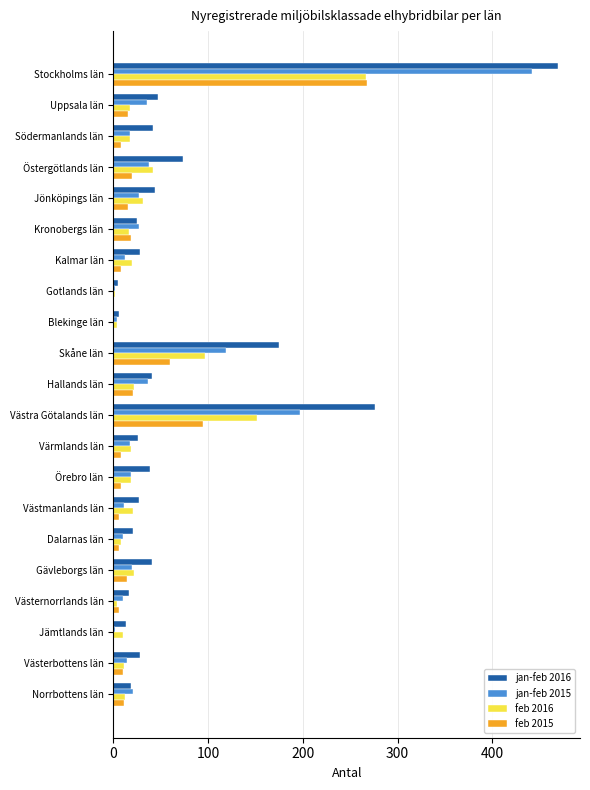

What is the average value of the jan-feb 2015 series?

51